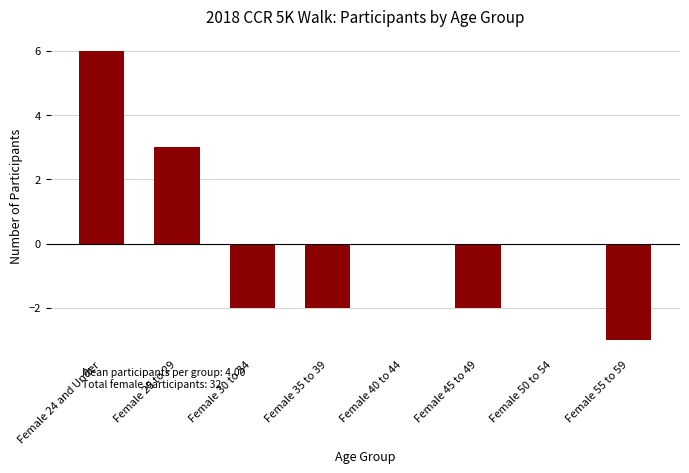

True or false: the data shows 3 at Female 25 to 29.

True